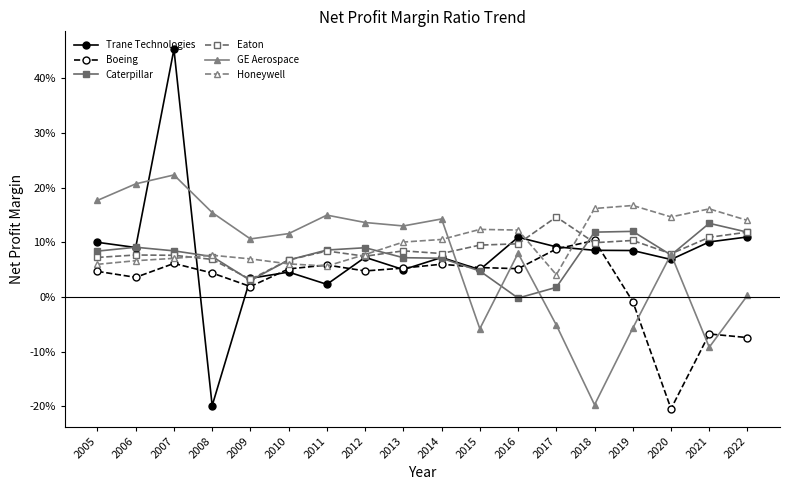

Is it true that Caterpillar equals 0.1 at 2008?

False